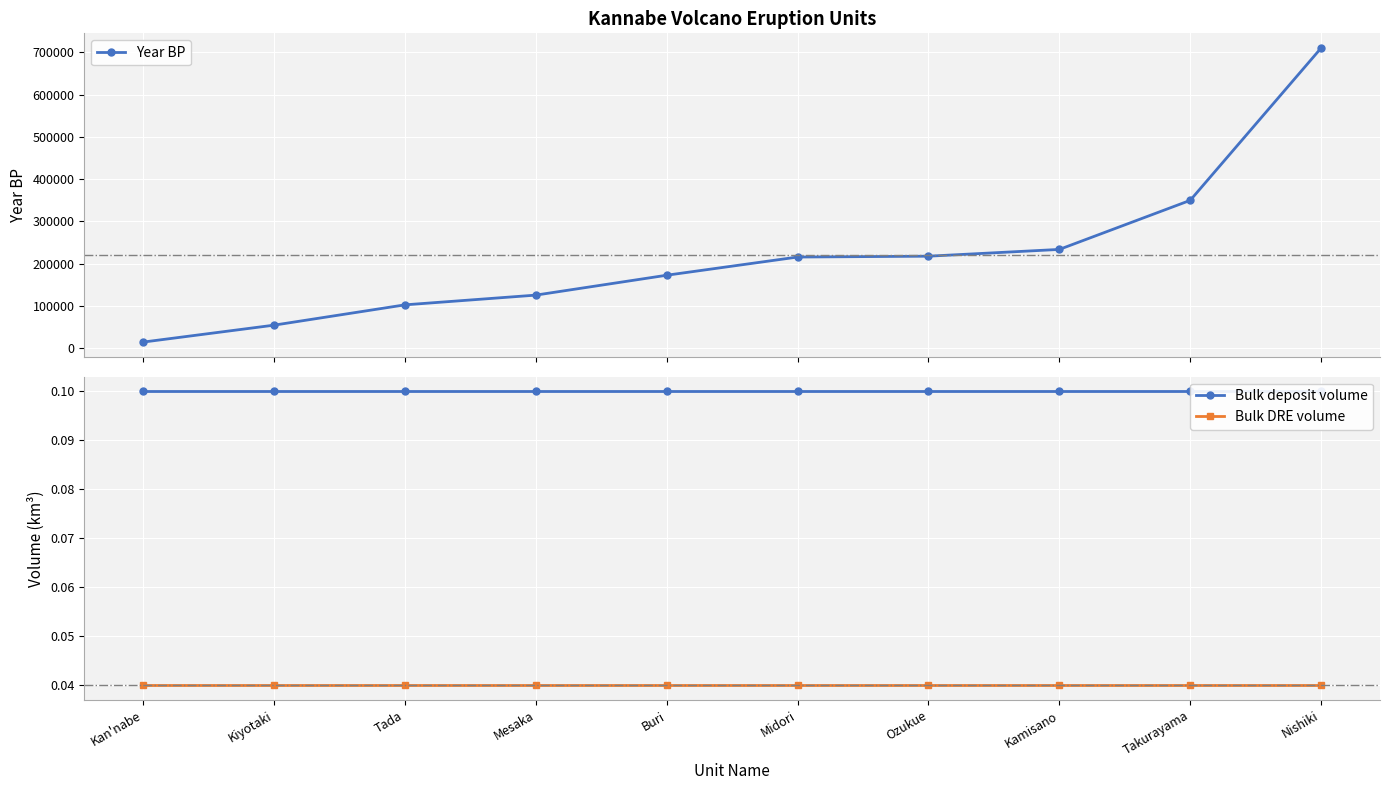

What are all the series names shown in the legend?

Year BP, Bulk deposit volume, Bulk DRE volume